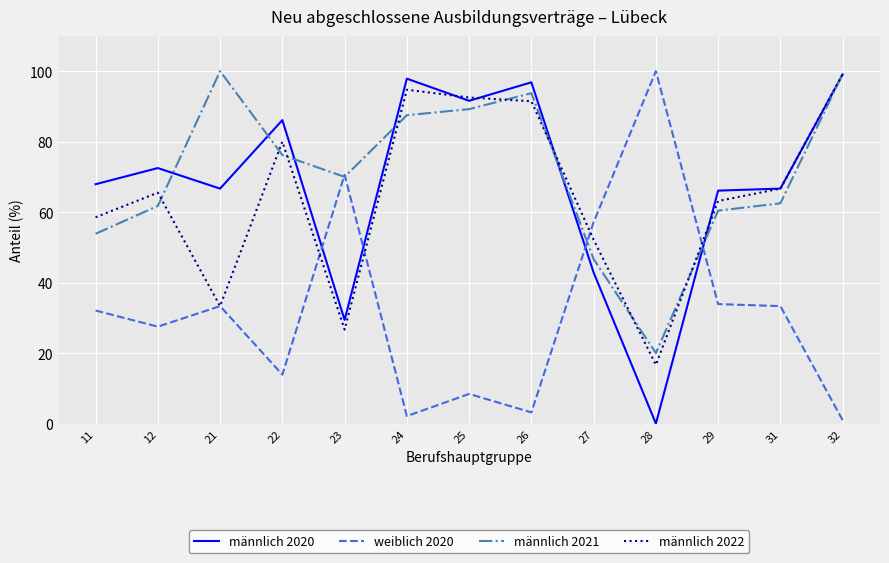

How many lines are shown in the chart?

4